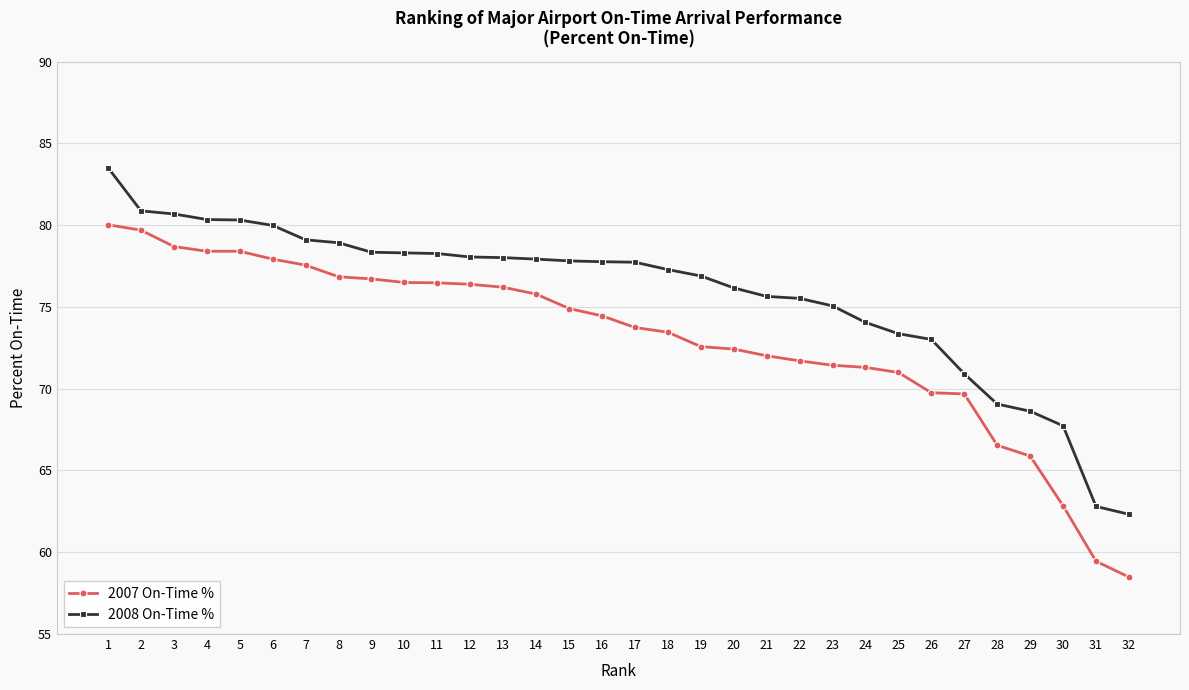

What is the value of the 2007 On-Time % point at the 10th from the left?

76.5